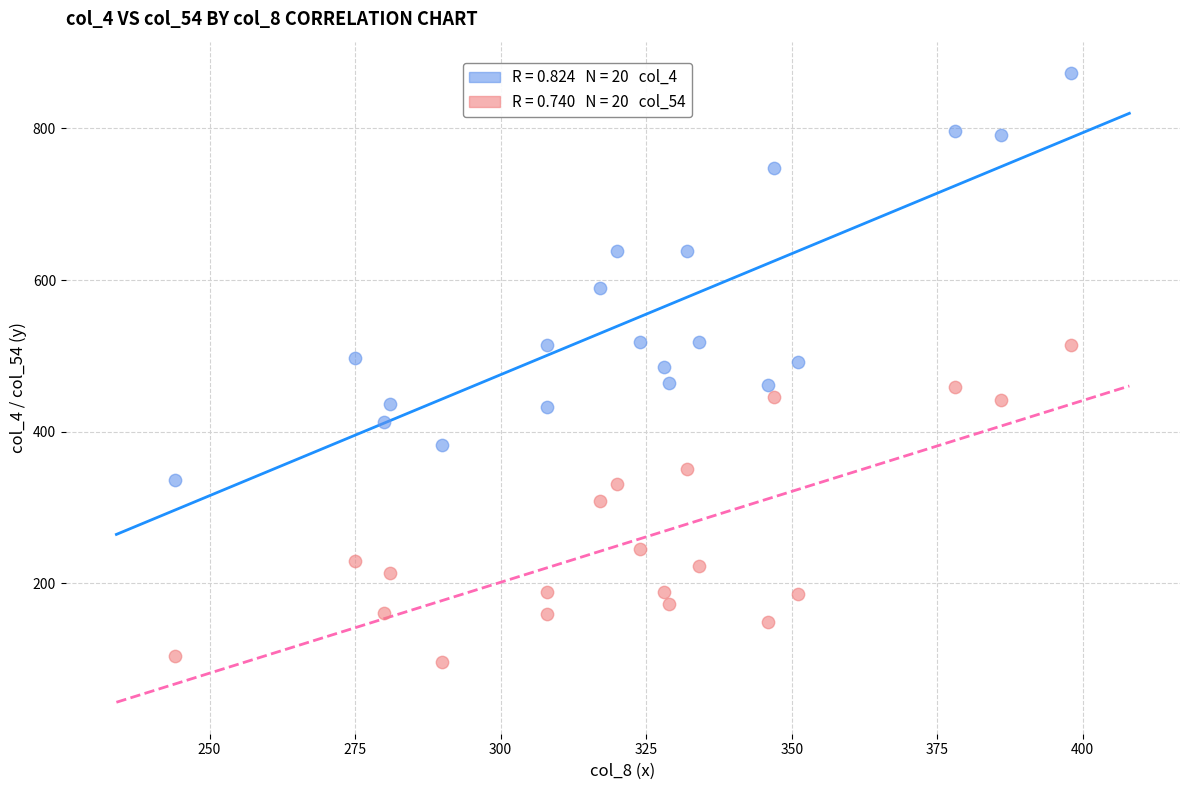

Across all data points, what is the range of Y values (max minus min)?

777